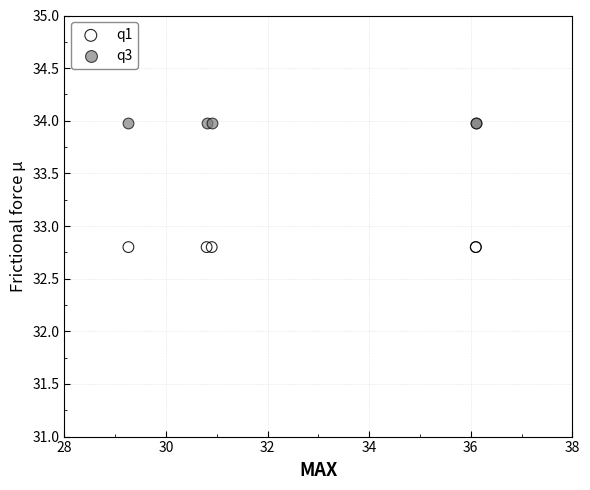

Which series contains the highest Y value?

q3